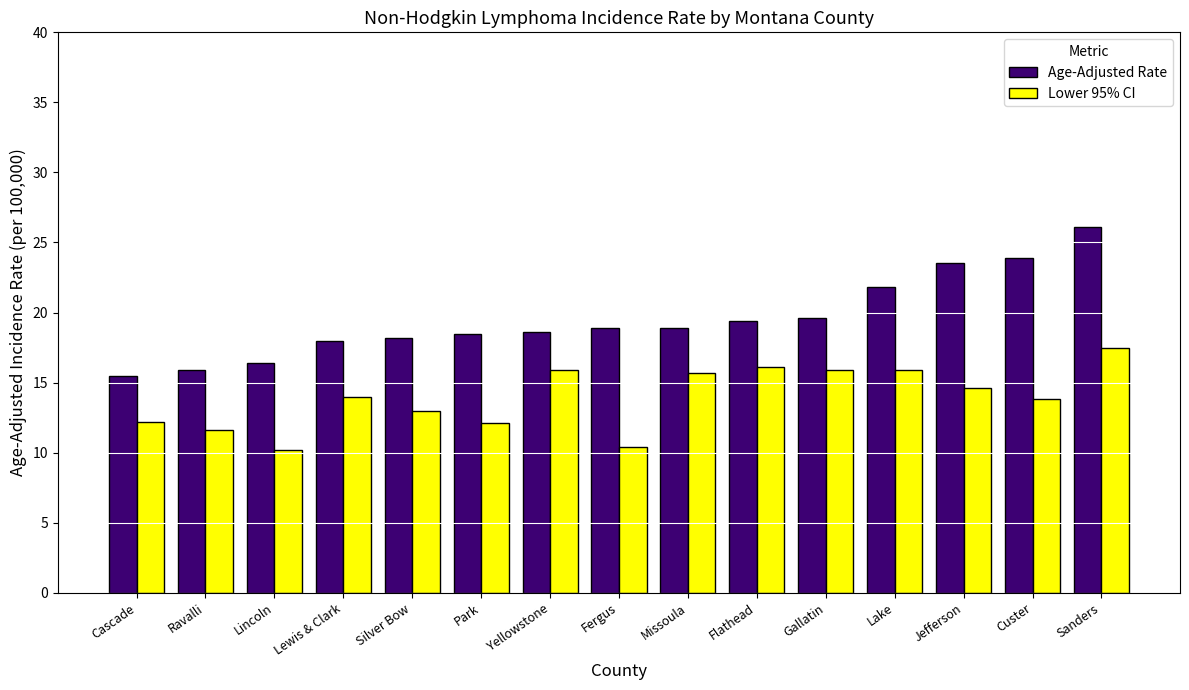

The value of Lower 95% CI at Ravalli is 11.6. True or false?

True